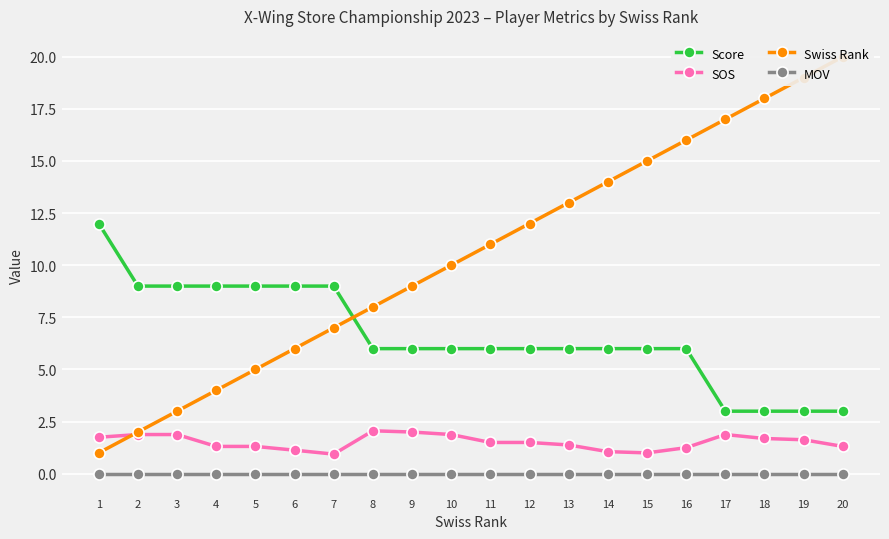

True or false: SOS has a value of 2.0 at 9.

True